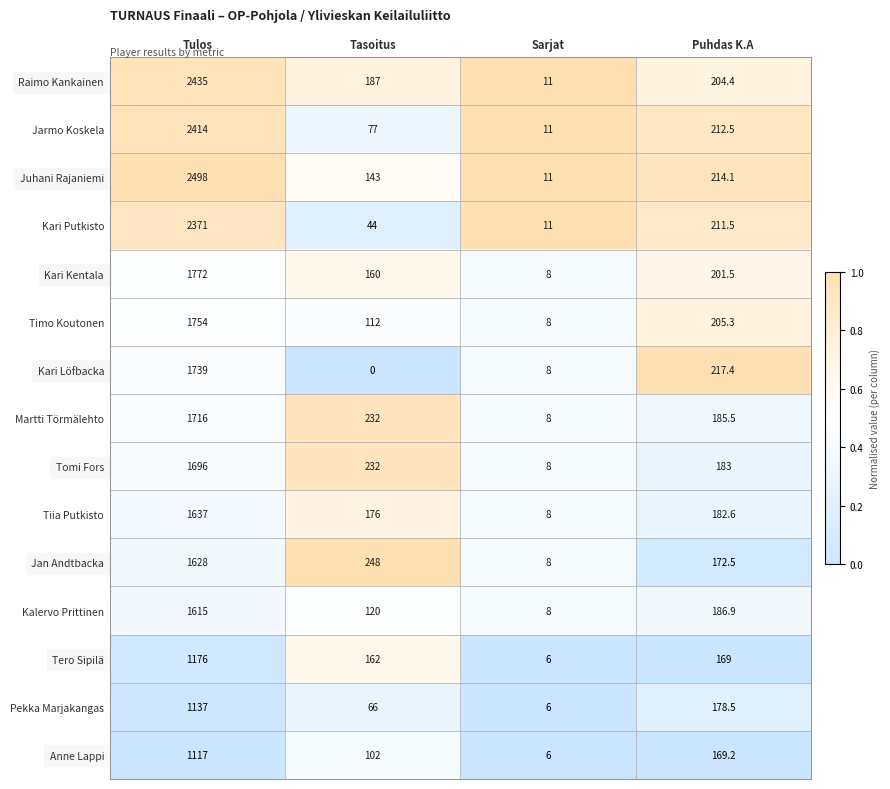

What is the spread (max minus min) of values at Sarjat?

5.0